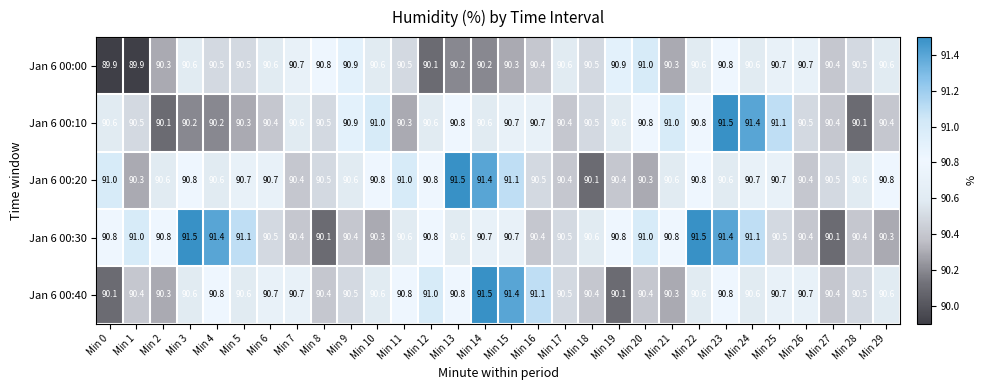

What is the difference between the second highest and minimum values in the Jan 6 00:20 series?

1.3